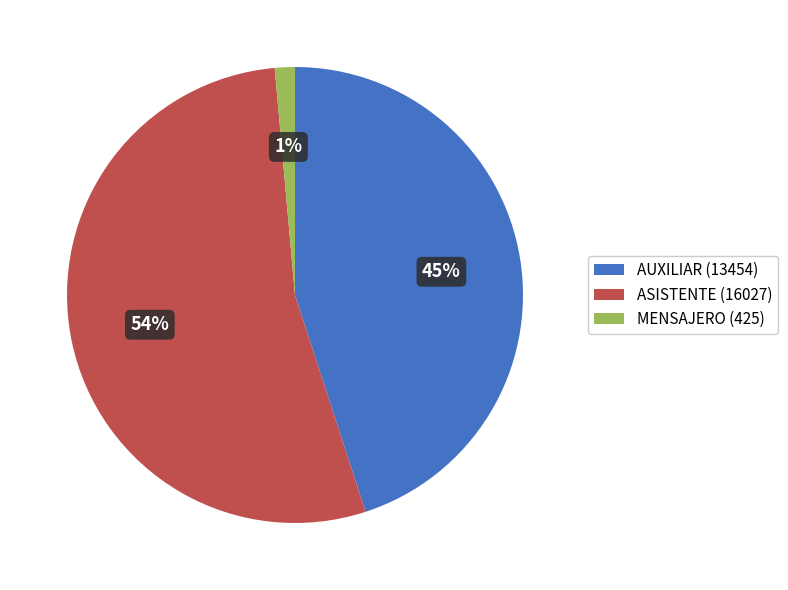

How many segments does this pie chart have?

3